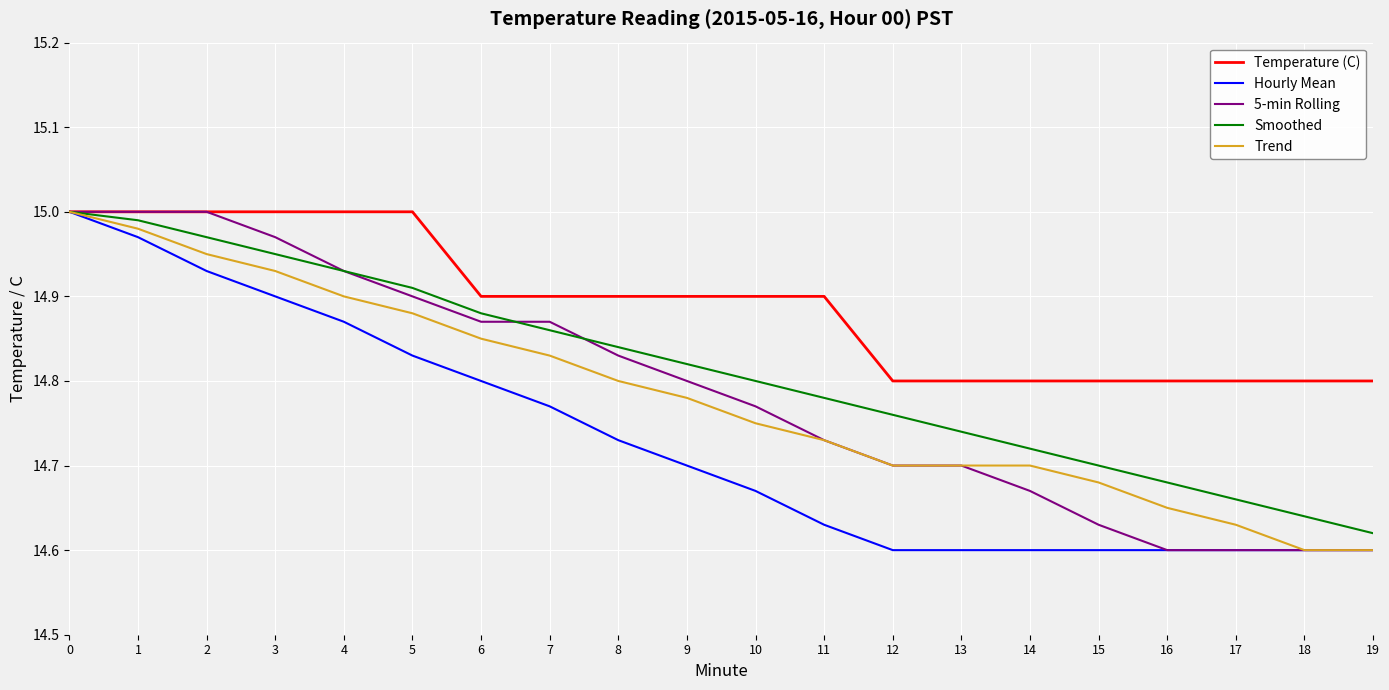

The value of Smoothed at 5 is 7.7. True or false?

False